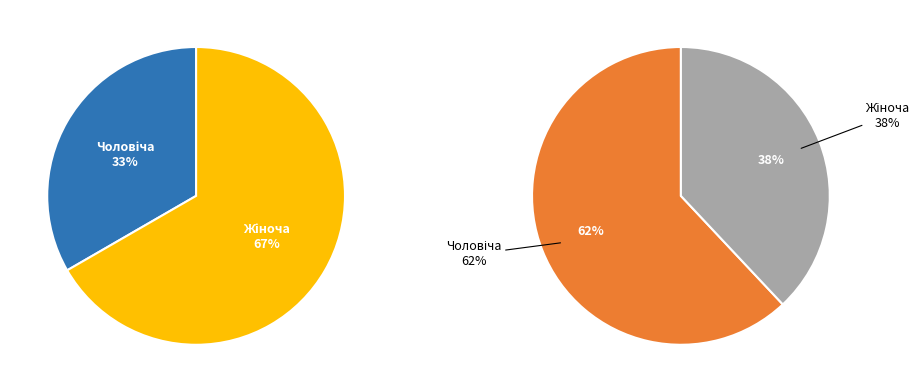

Which category has the smallest portion of the pie?

Чоловіча